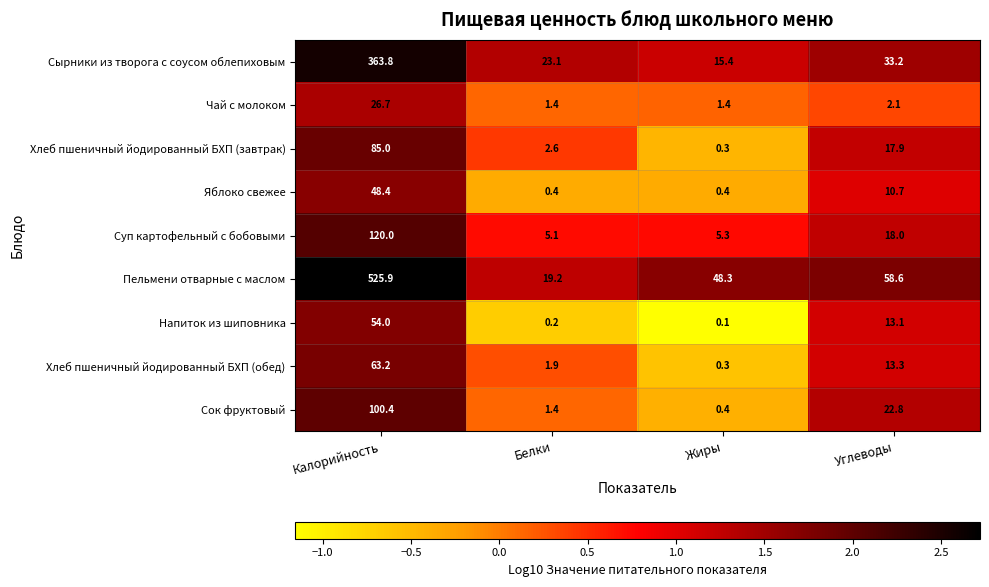

What is the difference between the Пельмени отварные с маслом values at Белки and Калорийность?

506.7